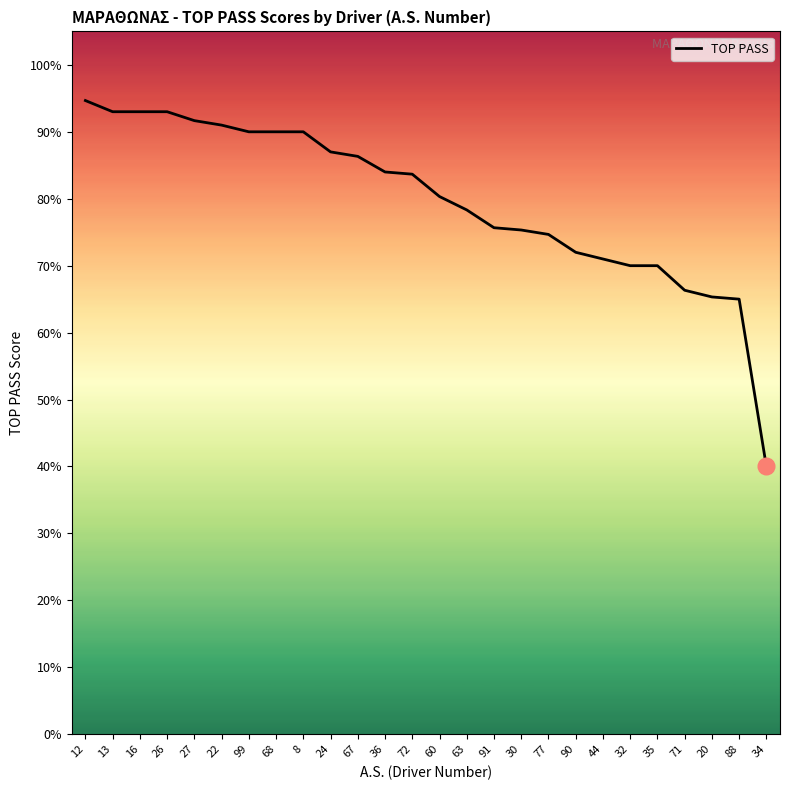

What is the difference between the values at 91 and 36?

8.3